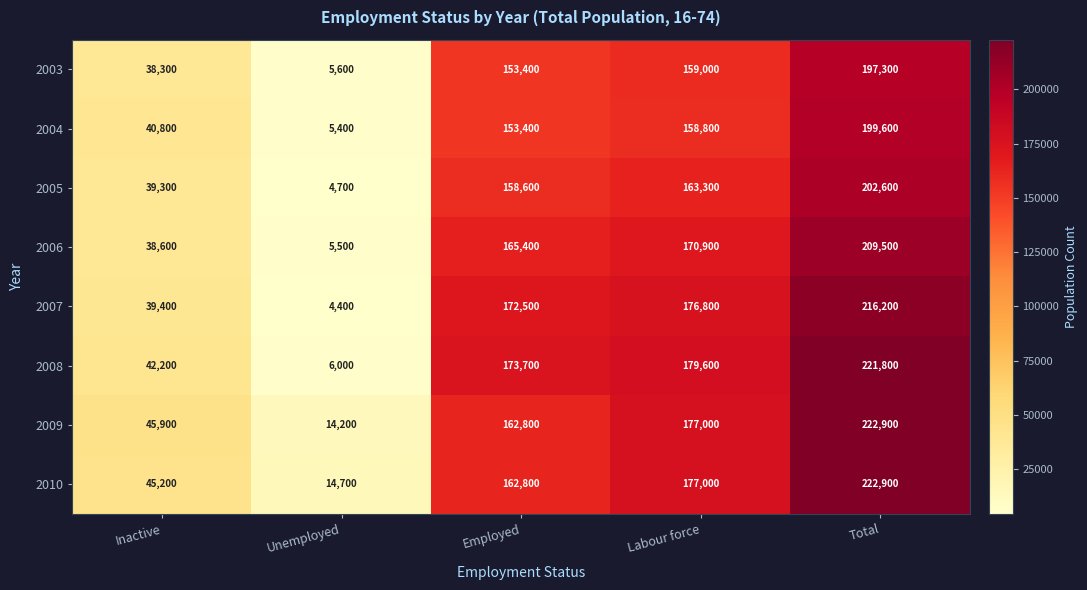

Is it true that 2010 equals 222900 at Total?

True